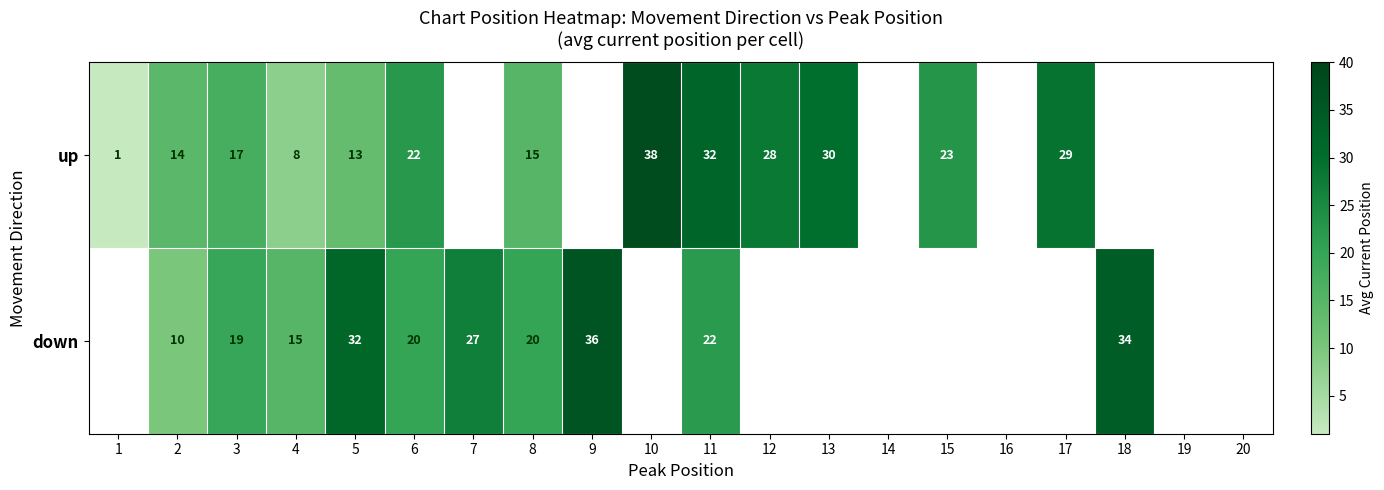

Which category has the lowest value across all series?

1